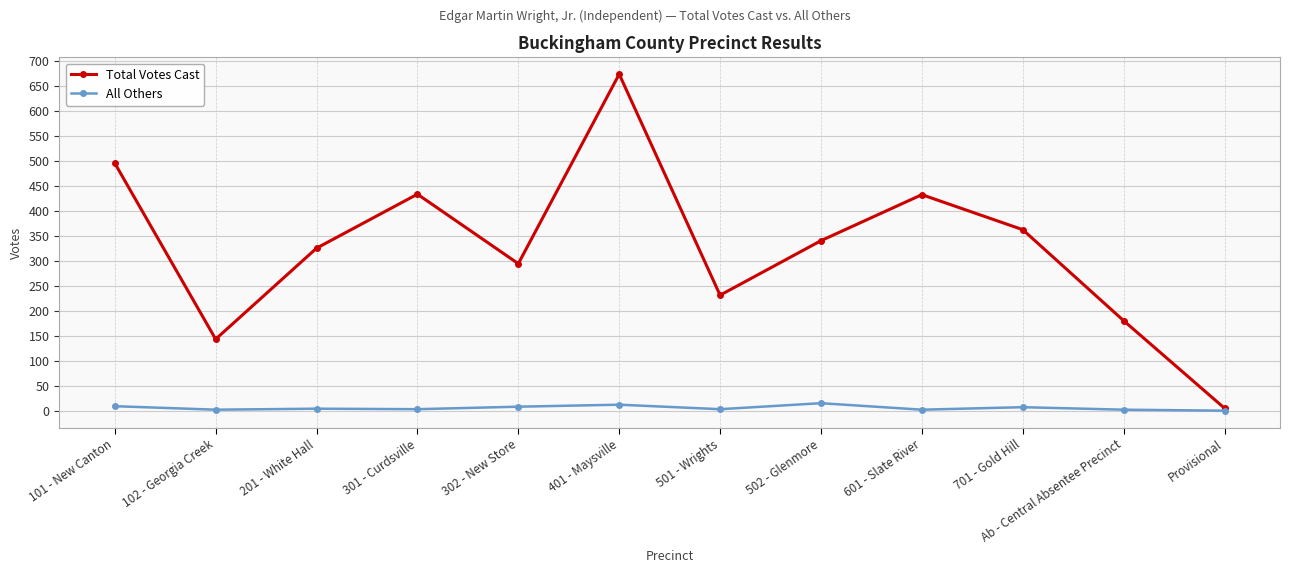

Is it true that All Others equals 8 at 302 - New Store?

True